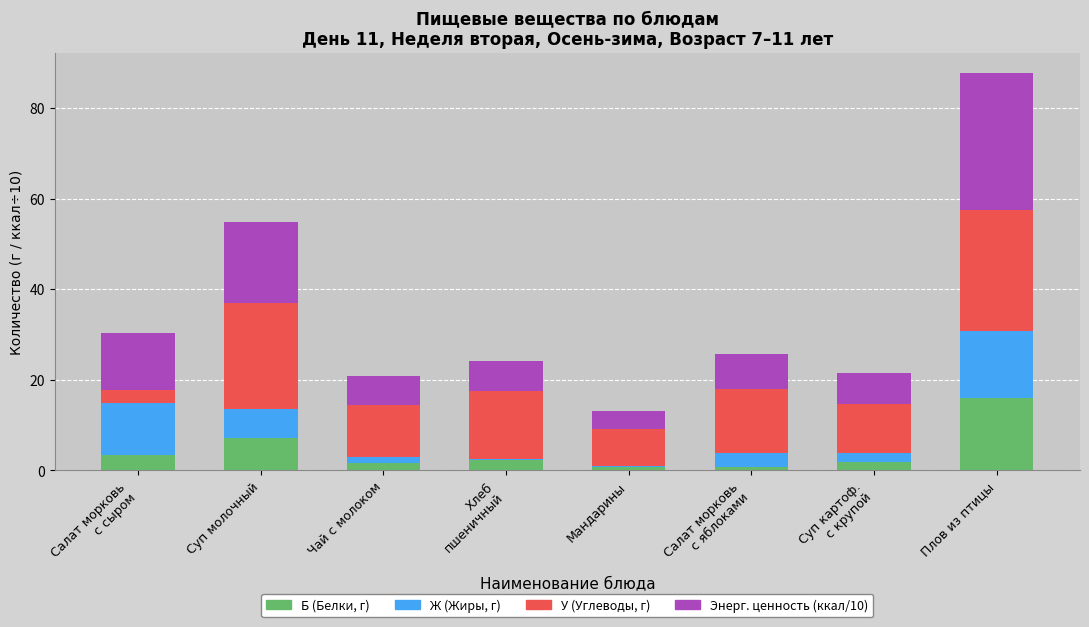

The value of Б (Белки, г) at Плов из птицы is 16.0. True or false?

True